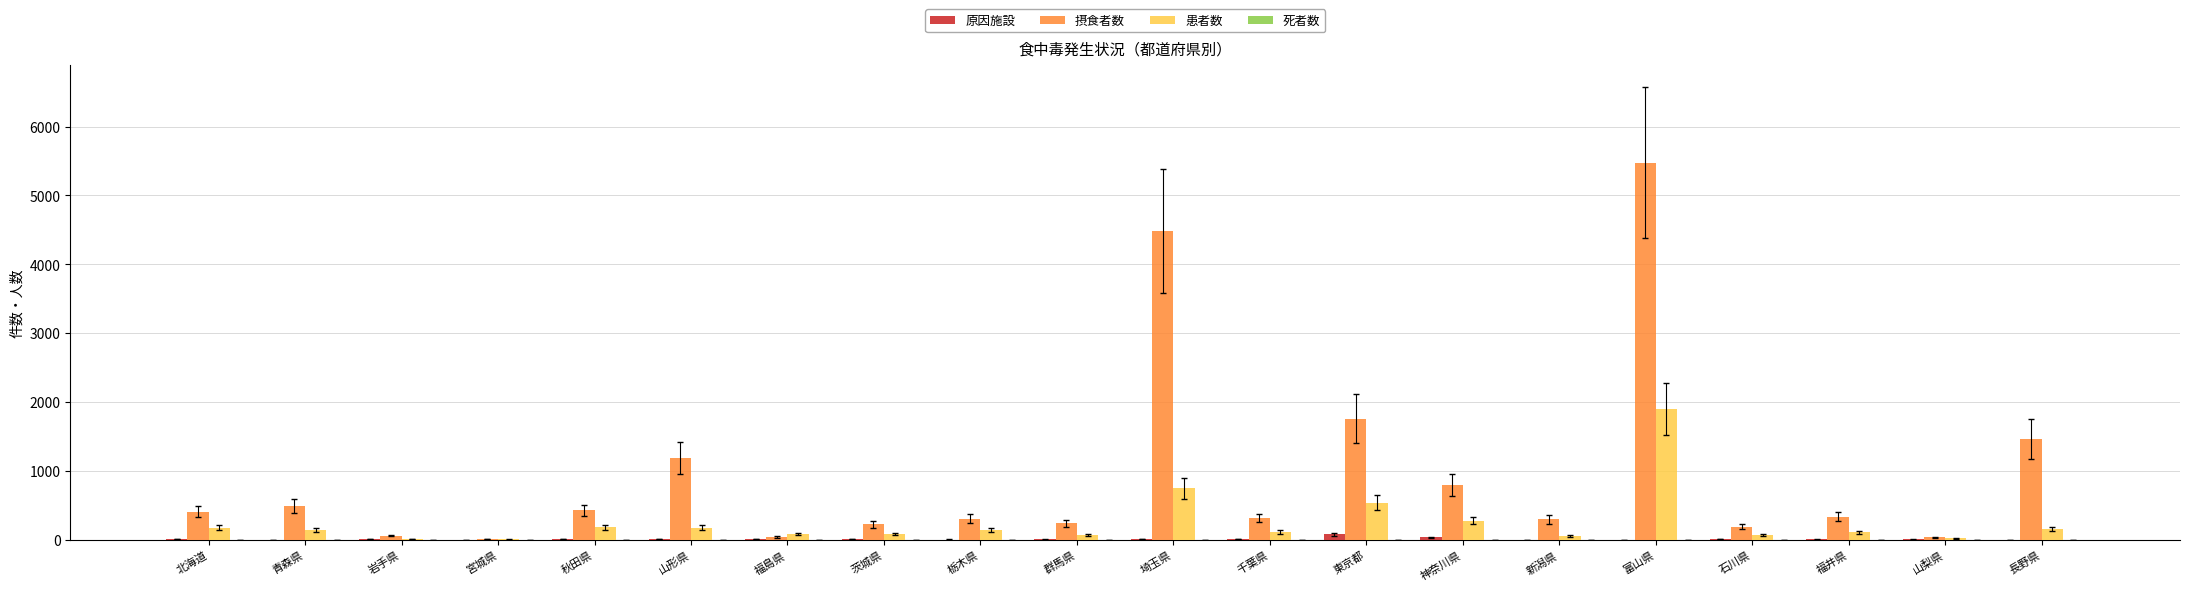

Is the value of 患者数 at 秋田県 greater than the value of 摂食者数 at 福井県?

No